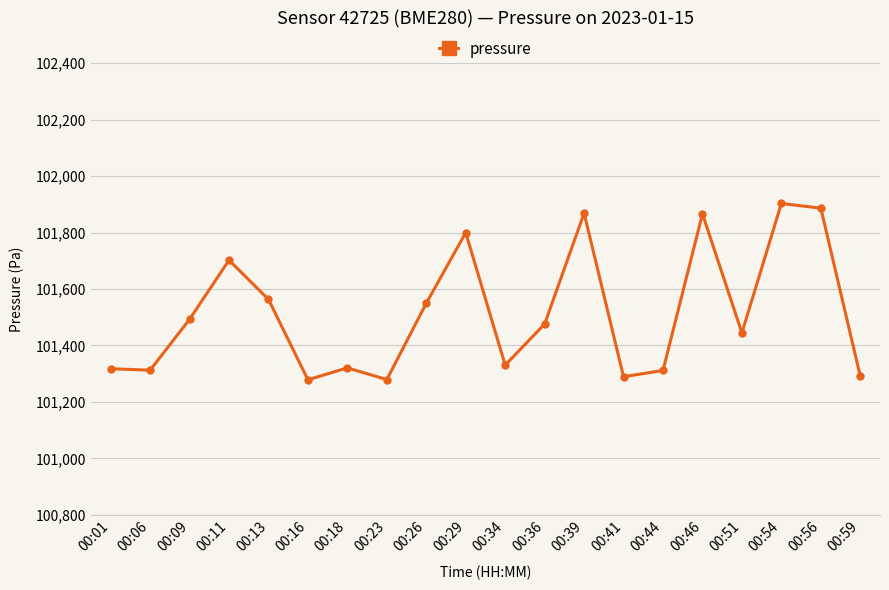

What is the ratio of the value at 00:11 to the value at 00:26?

1.0